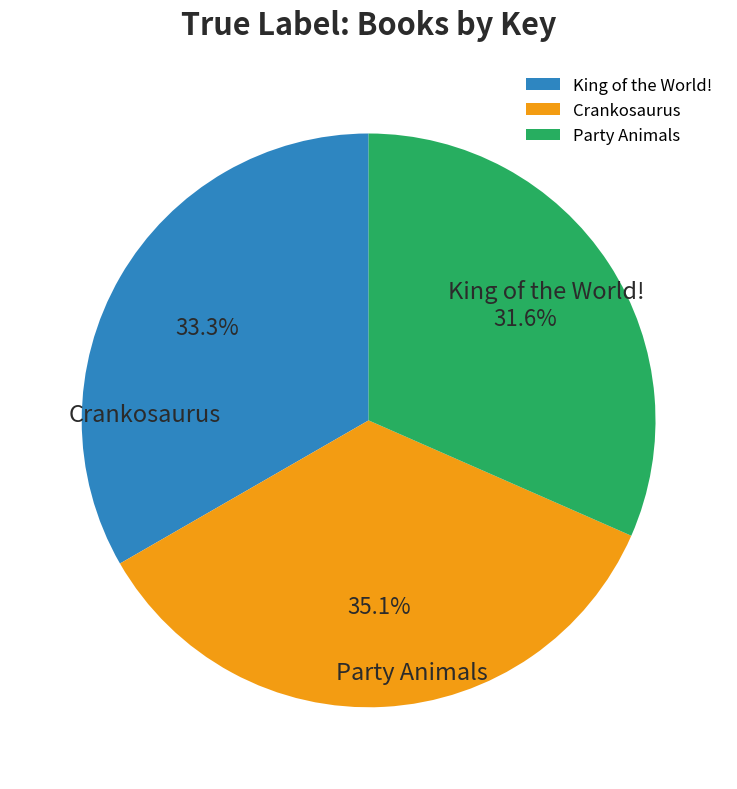

To the nearest percent, what is the combined percentage of Crankosaurus and Party Animals?

67%